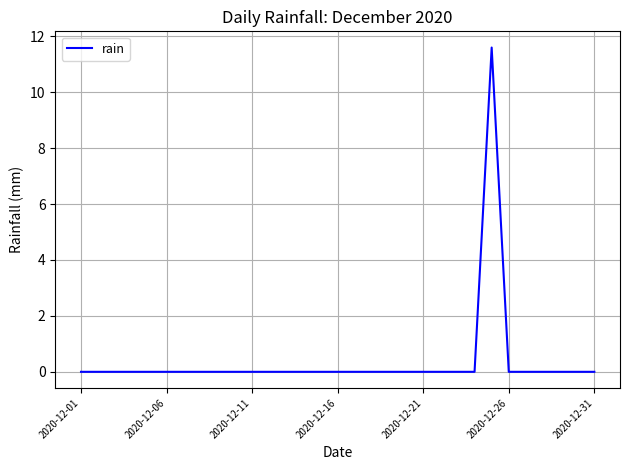

What is the greatest value displayed?

11.6